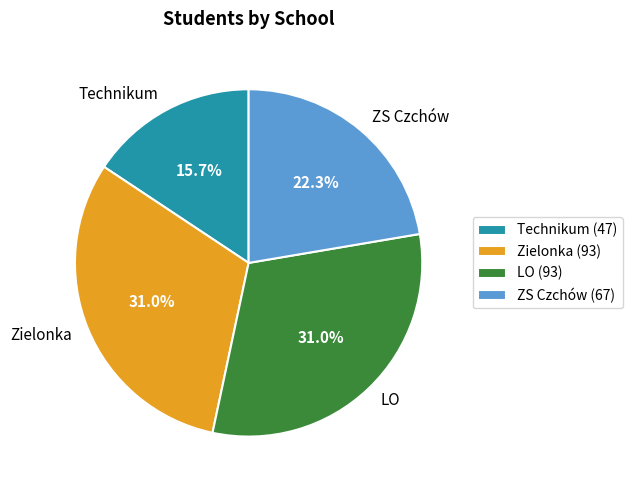

Approximately how many times larger is the value at Technikum compared to ZS Czchów?

0.7